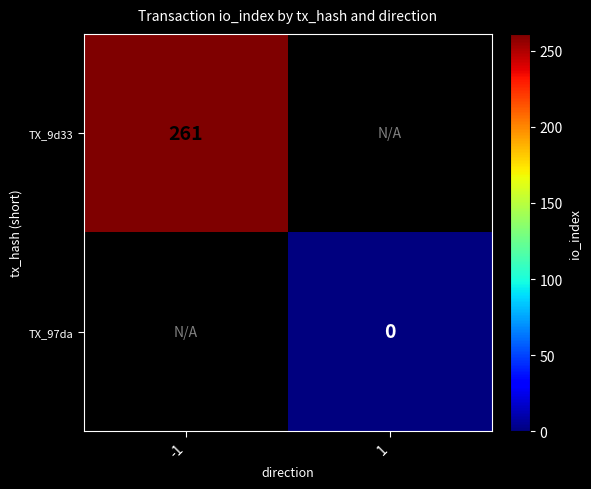

True or false: TX_9d33 has a value of 61 at -1.

False